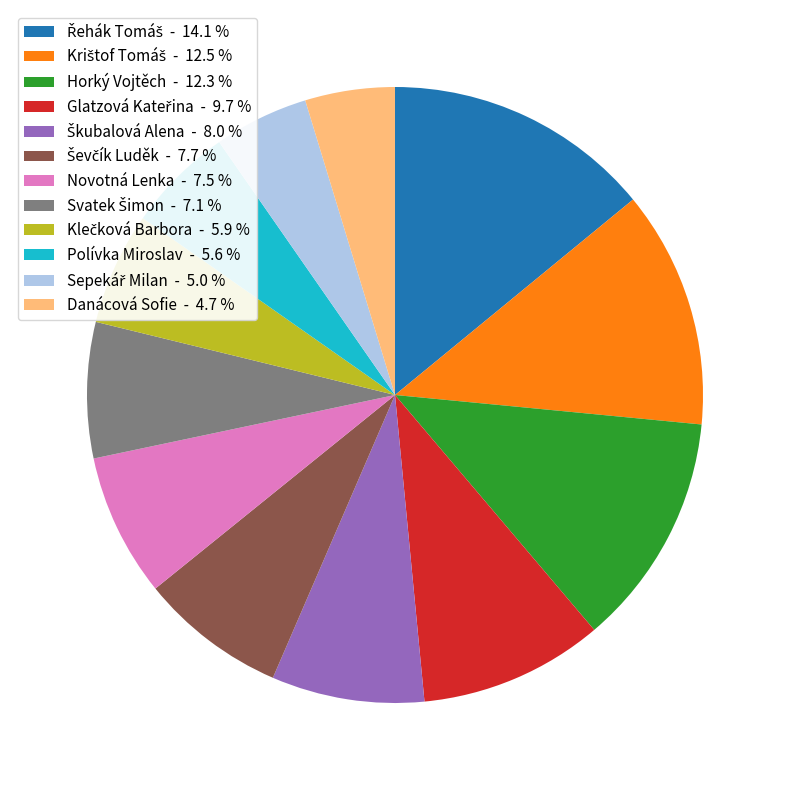

Is there a majority slice in this chart?

No